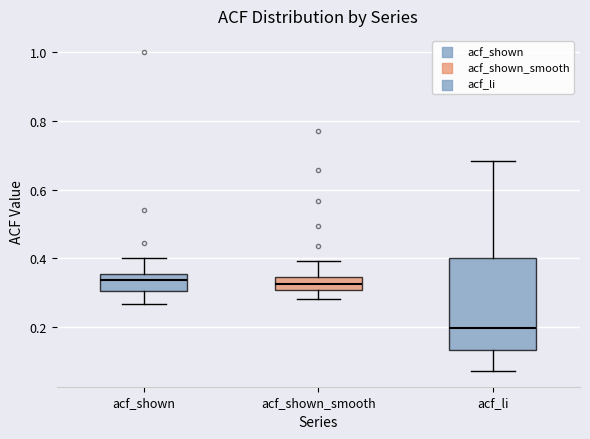

Where is the upper edge of the box for acf_shown_smooth on the y-axis? The values are not printed on the chart, so give them approximately, as read against the axis.

0.34